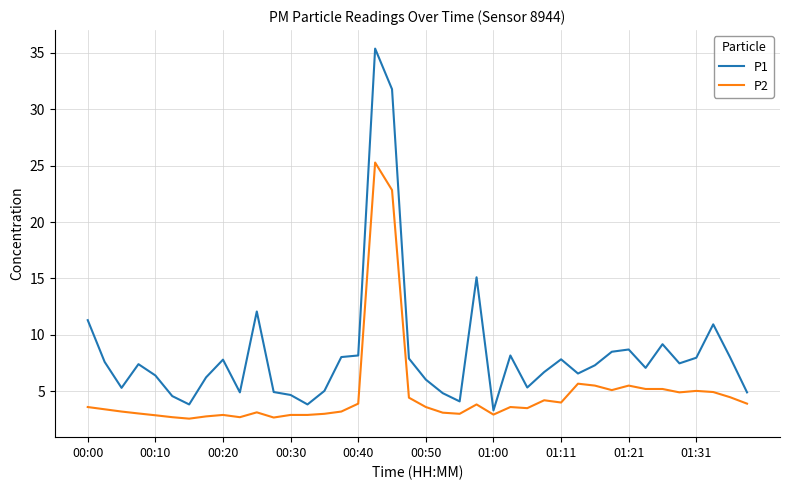

What is the greatest value displayed?

35.4